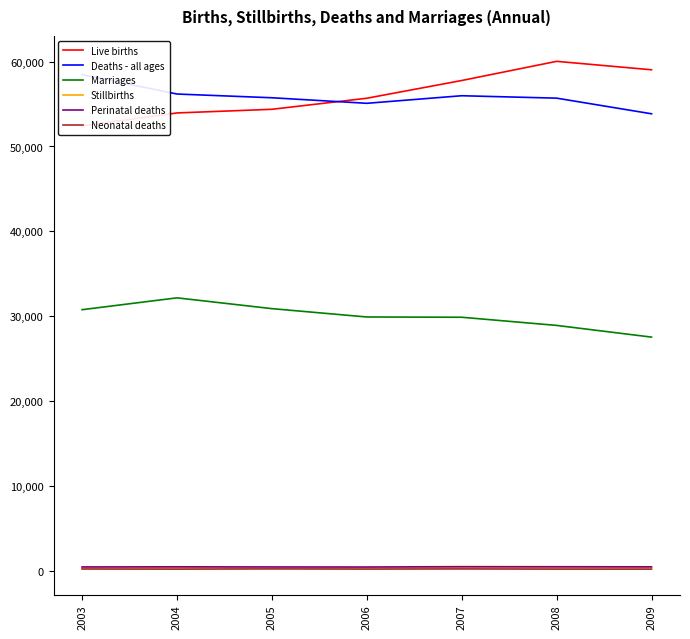

True or false: Live births and Neonatal deaths cross at least once.

False